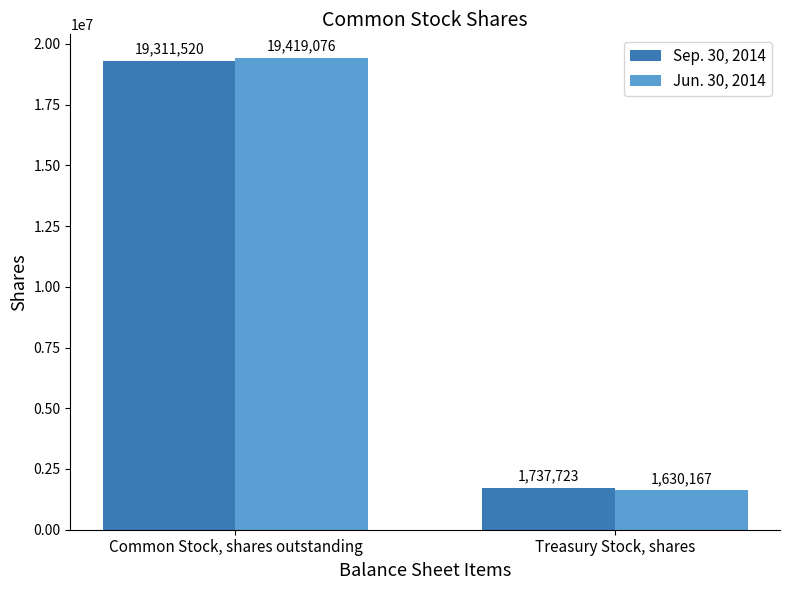

At Treasury Stock, shares, list the series in order from largest to smallest.

Sep. 30, 2014, Jun. 30, 2014